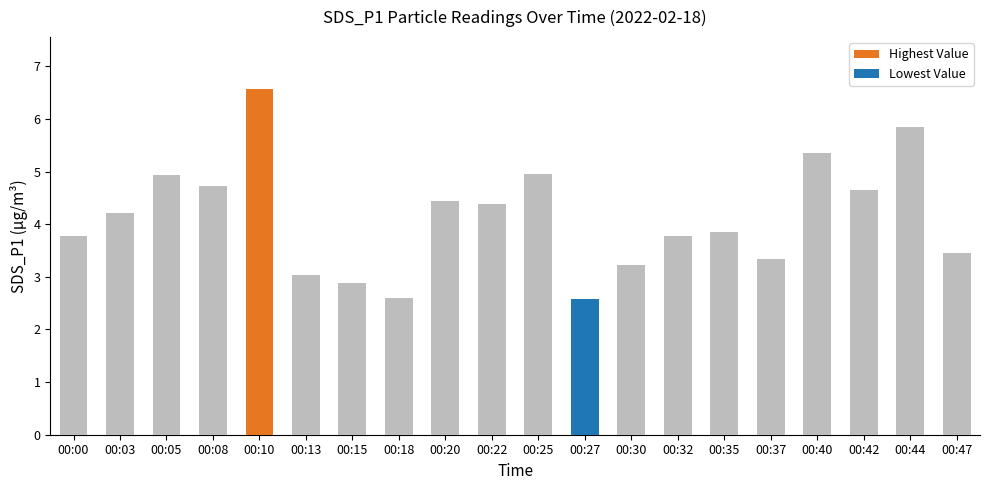

List the labels in order of value, smallest first.

00:27, 00:18, 00:15, 00:13, 00:30, 00:37, 00:47, 00:00, 00:32, 00:35, 00:03, 00:22, 00:20, 00:42, 00:08, 00:05, 00:25, 00:40, 00:44, 00:10